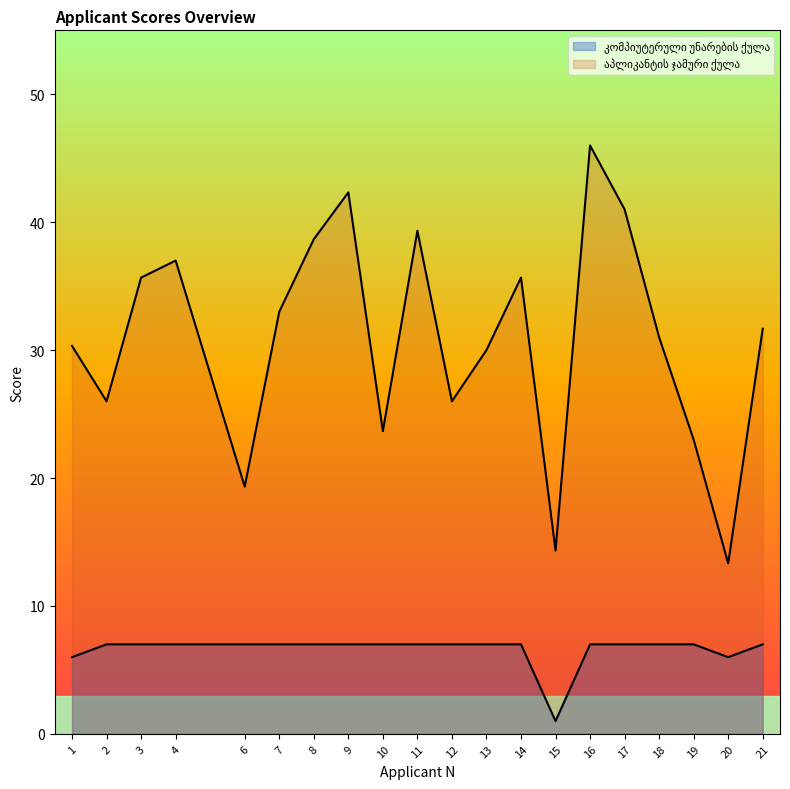

What is the average value of the აპლიკანტის ჯამური ქულა series?

30.9